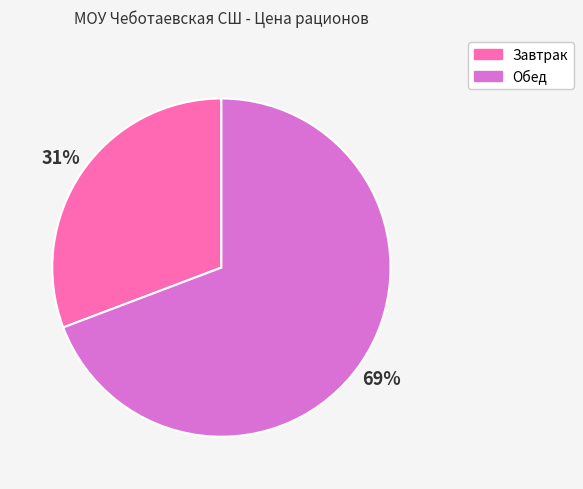

To the nearest percent, what portion does Завтрак represent?

31%